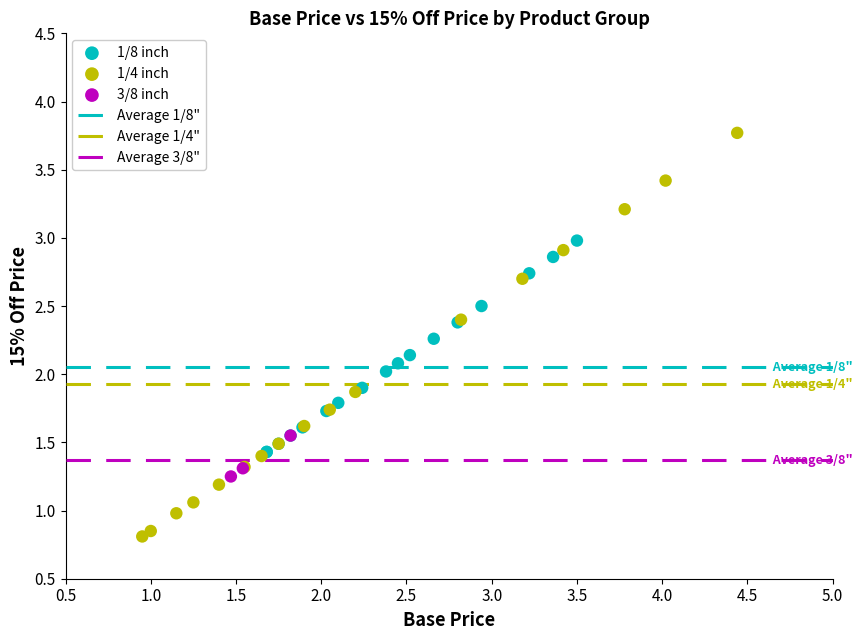

Which series contains the lowest Y value?

1/4 inch